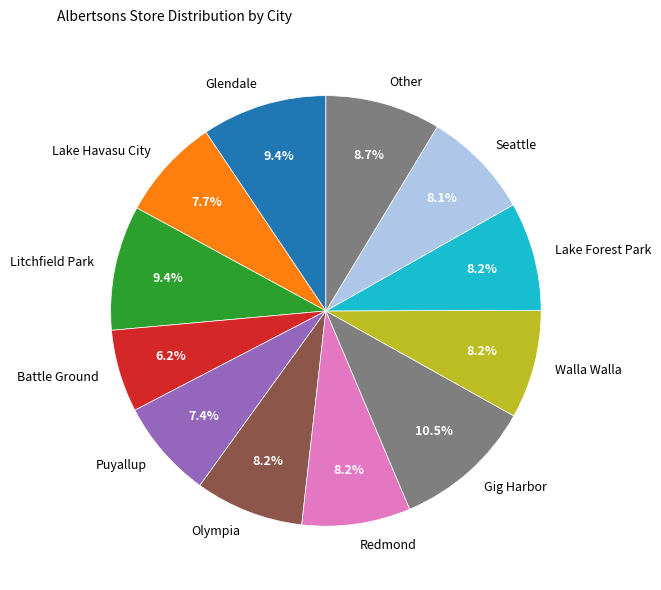

How many slices are in this pie chart?

12